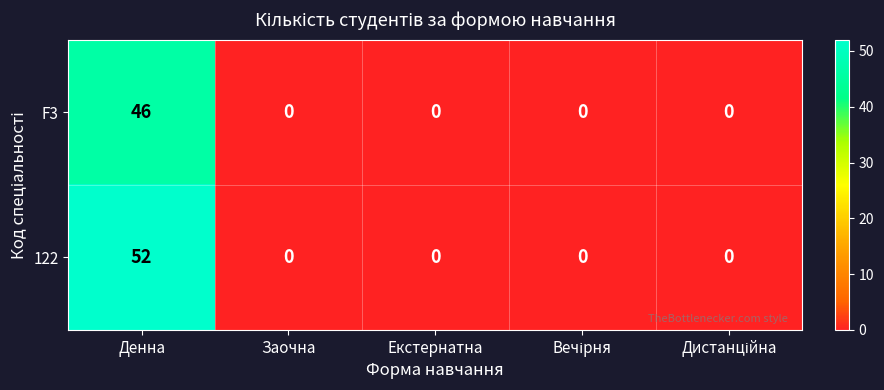

True or false: F3 has a value of 46 at Денна.

True